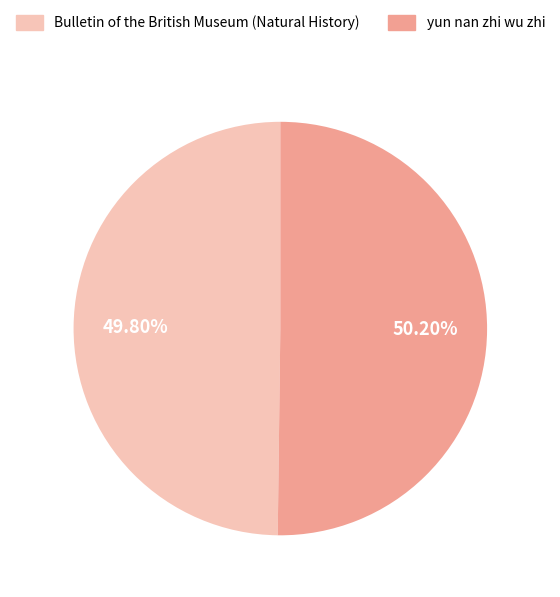

How many slices are in this pie chart?

2